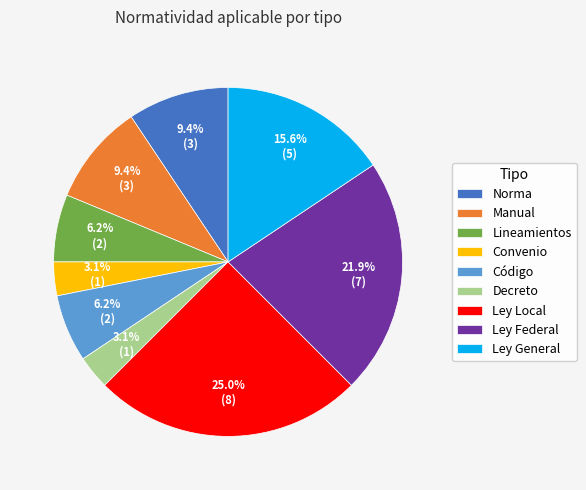

Which category has the biggest portion of the pie?

Ley Local